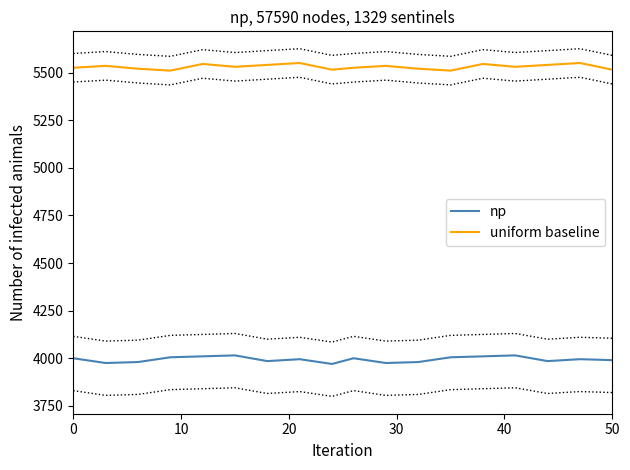

What is the minimum value for np?

3970